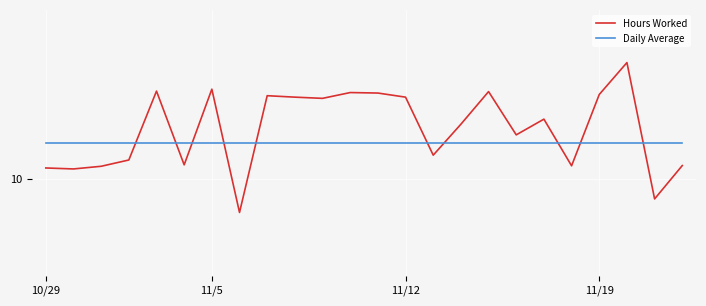

At how many categories does at least one series exceed 9?

24